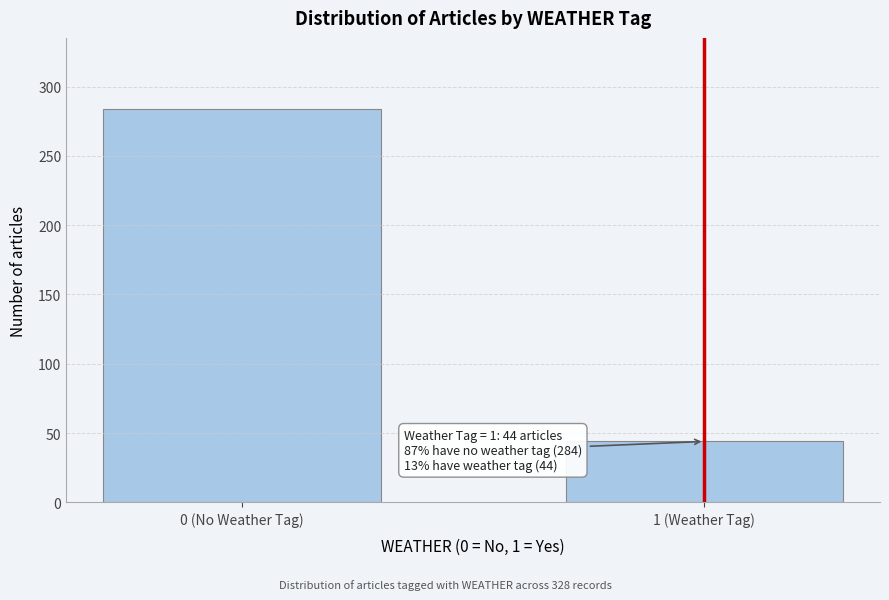

Reading right to left, what are all the values shown in this chart?

1 (Weather Tag)=44	0 (No Weather Tag)=284